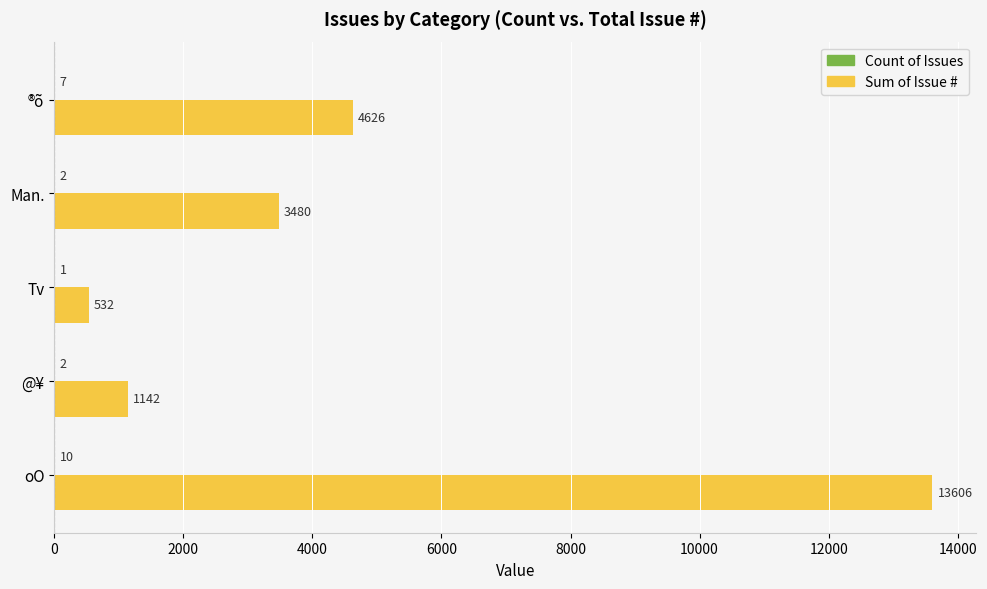

What is the total value across all series at Tv?

533